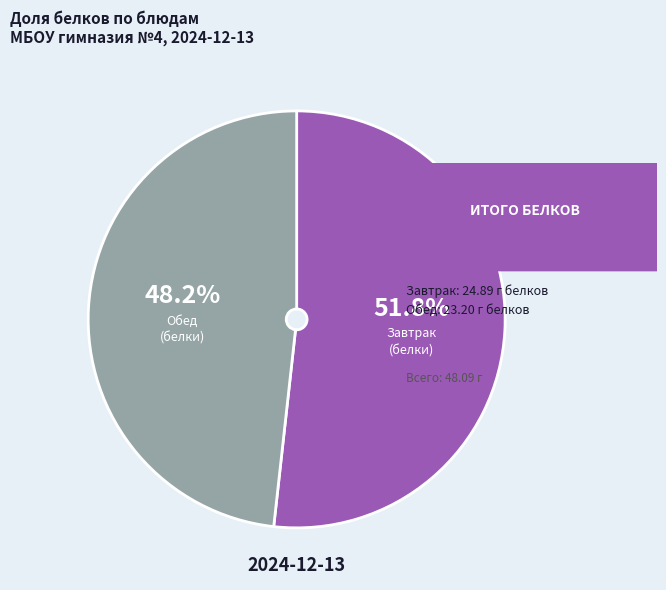

What is the ratio of the value at Завтрак (белки) to the value at Обед (белки)?

1.1